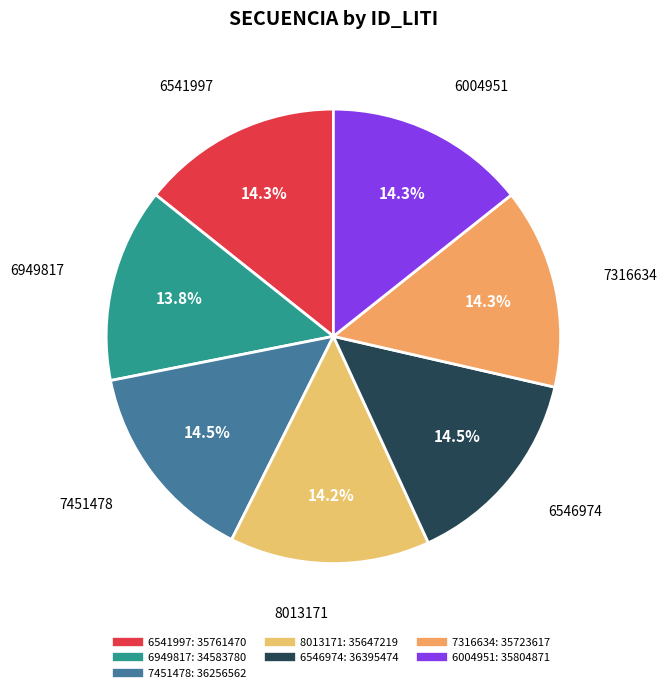

How many slices are in this pie chart?

7